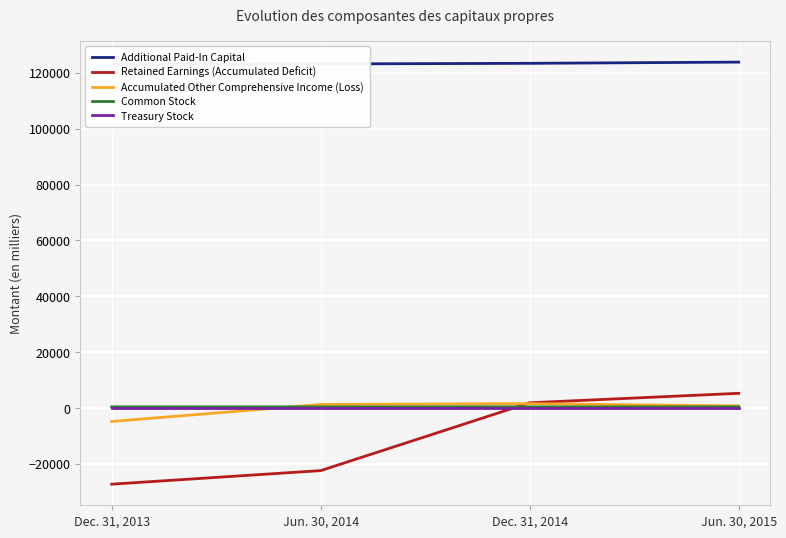

Is the value of Retained Earnings (Accumulated Deficit) at Dec. 31, 2013 greater than the value of Accumulated Other Comprehensive Income (Loss) at Jun. 30, 2015?

No